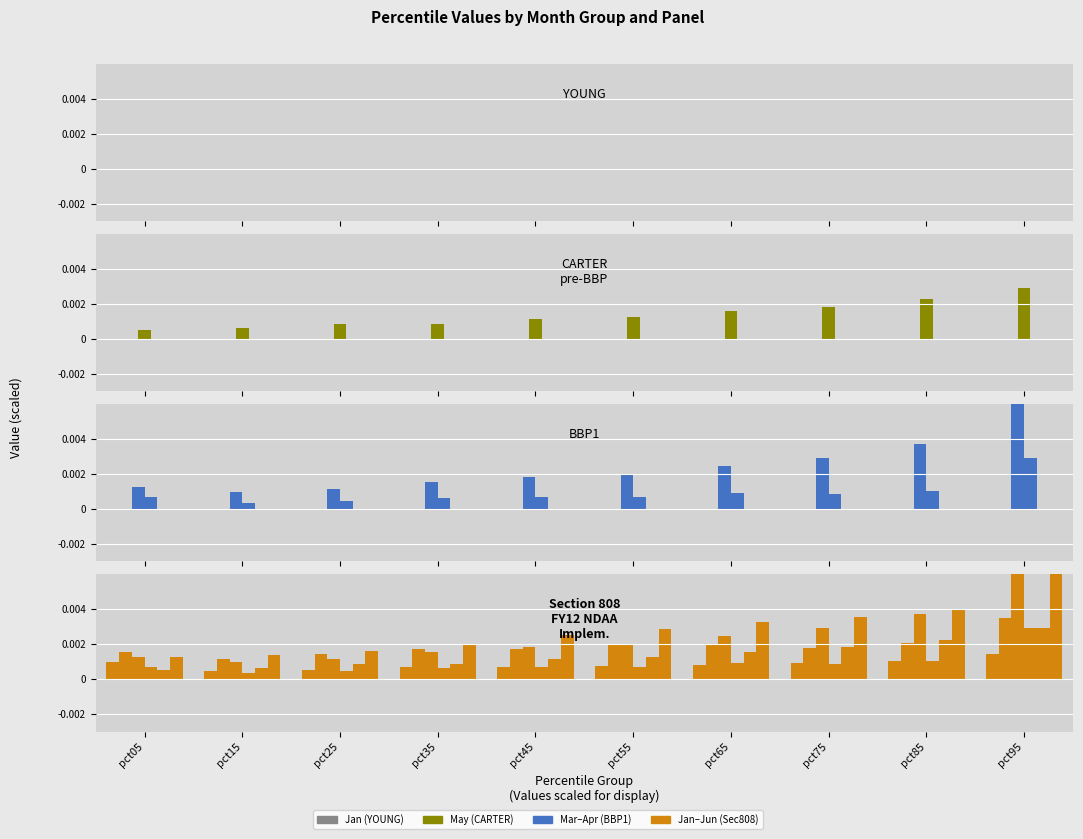

Is it true that Mar equals 0.0 at pct35?

False